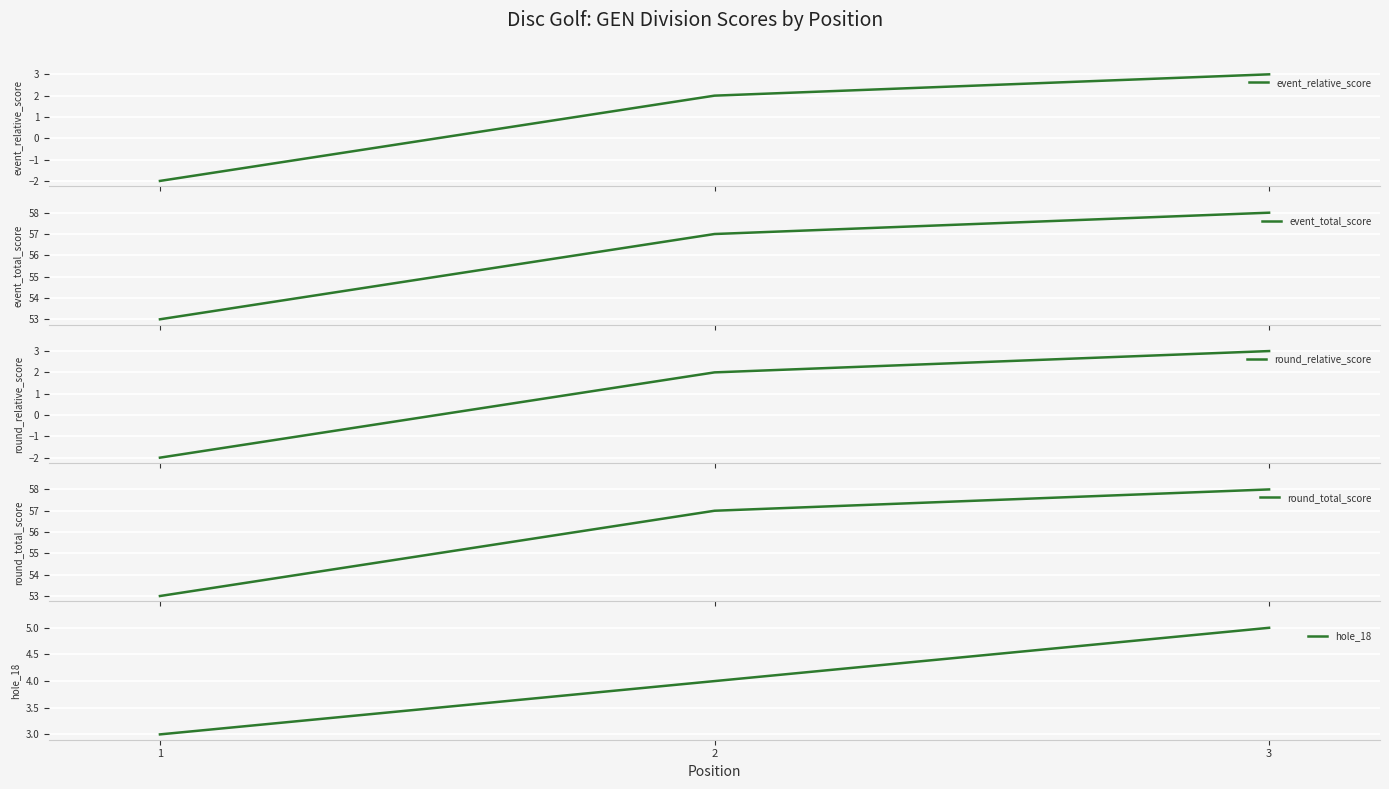

How many values in the event_total_score series are below 57?

1